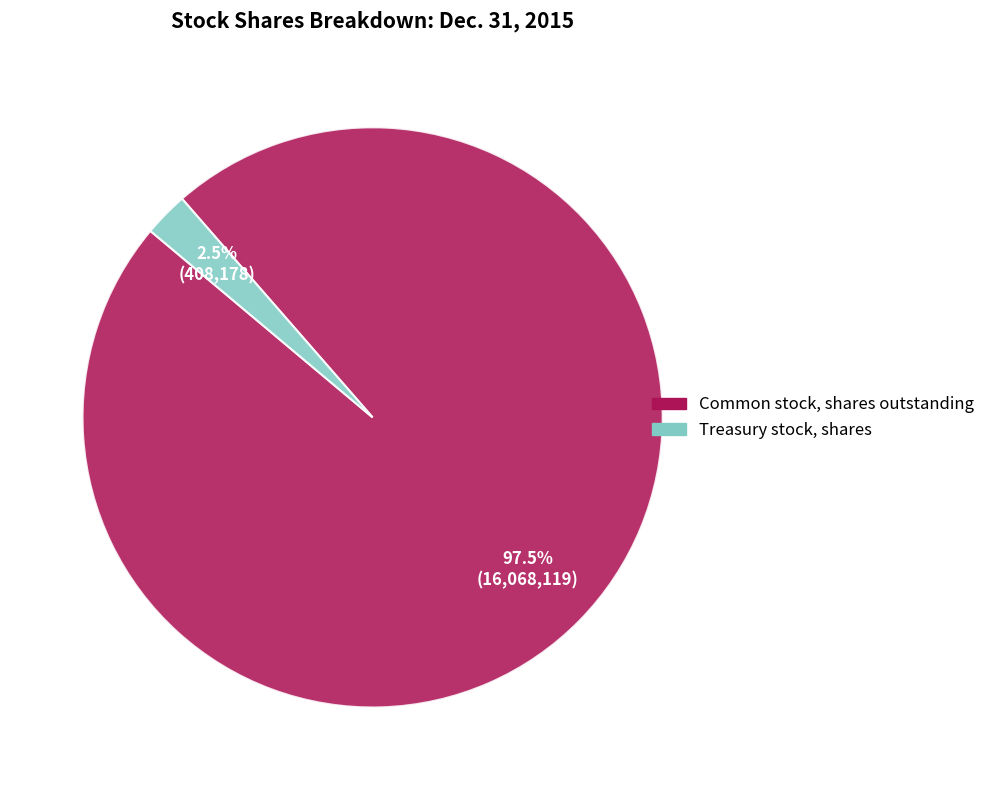

Does any single category account for the majority?

Yes